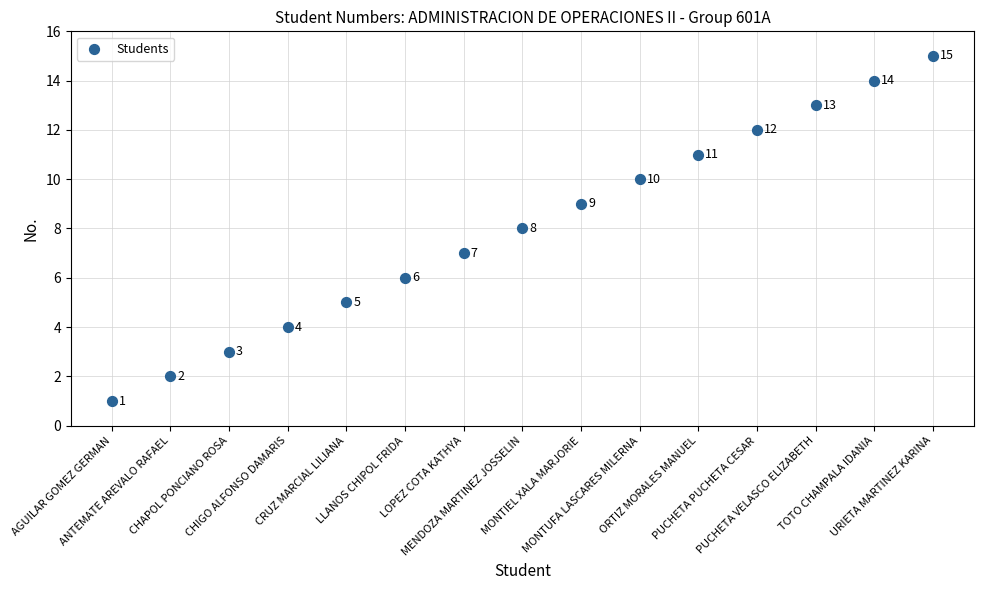

What Y value in the scatter plot is closest to 8?

8